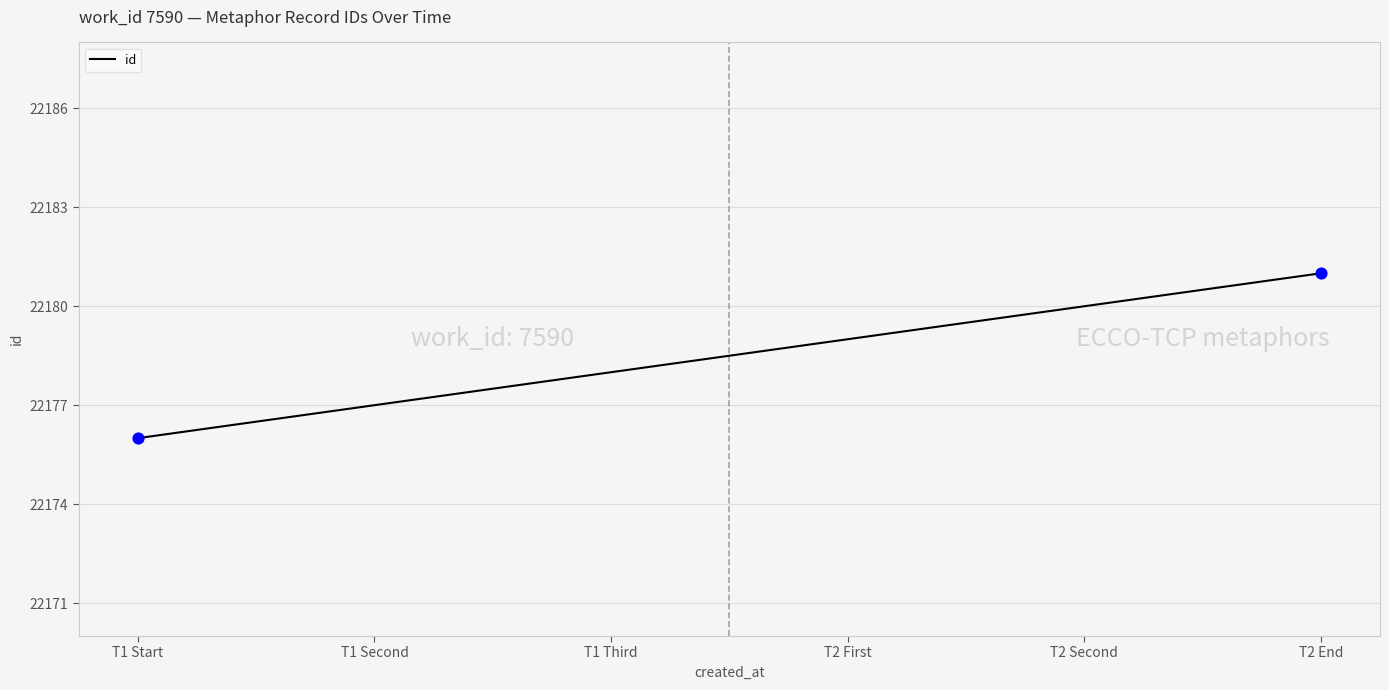

What is the ratio of the value at T1 Second to the value at T2 First?

1.0